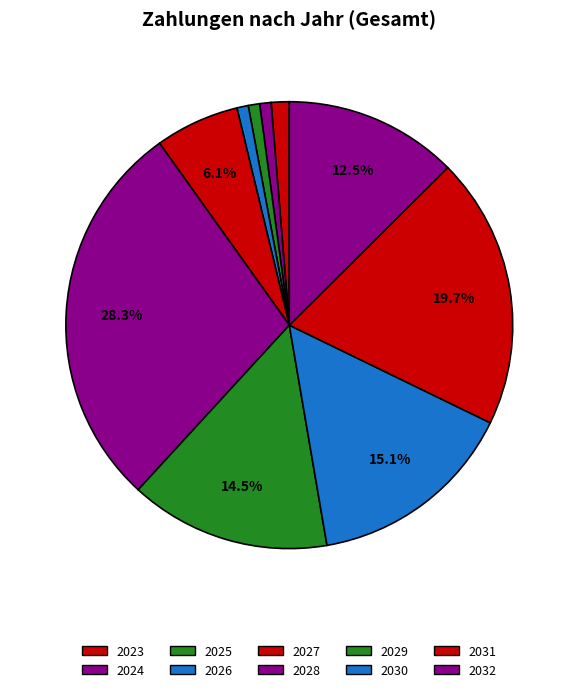

To the nearest percent, what is the difference between the largest and smallest slice percentages?

27%